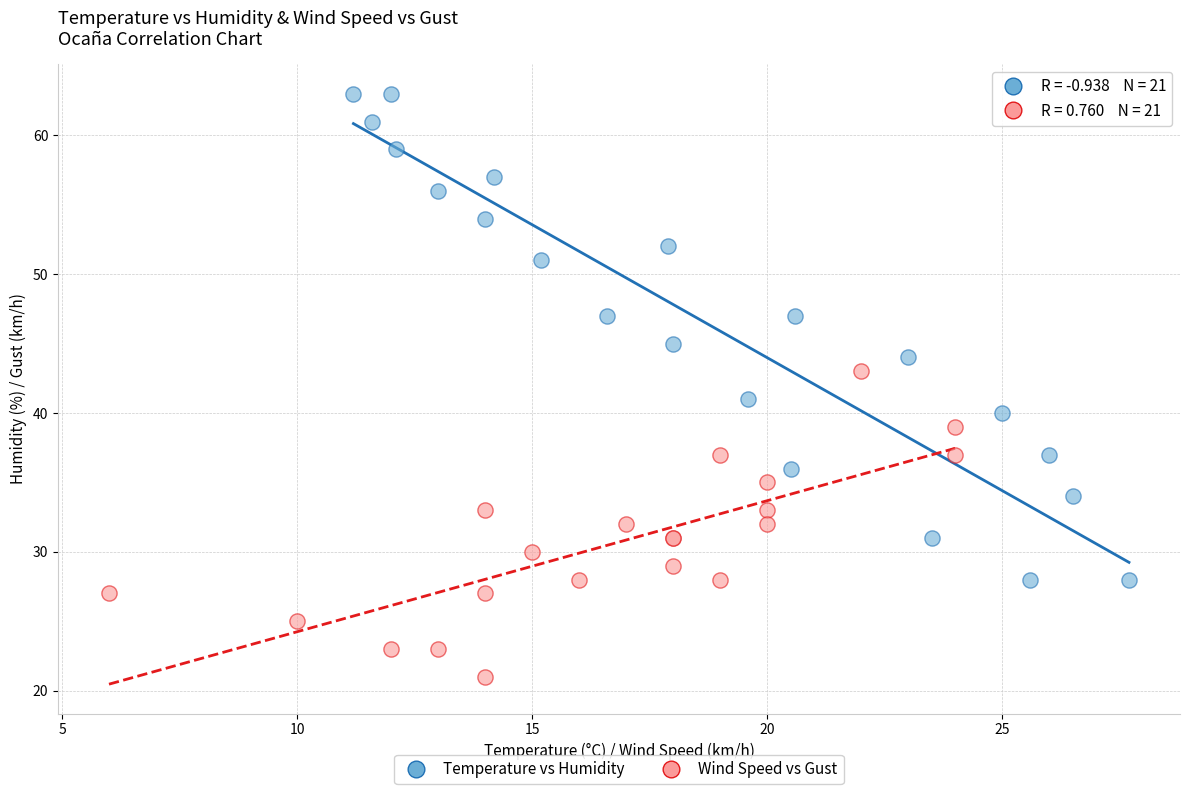

Which series reaches the minimum Y coordinate?

Wind Speed vs Gust